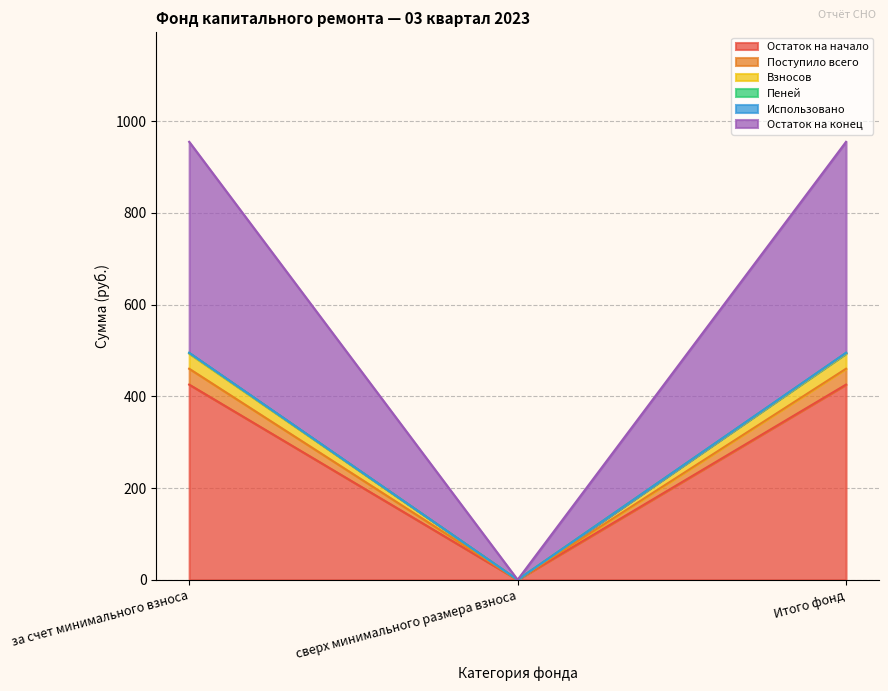

At which label does Остаток на конец reach its peak?

за счет минимального взноса